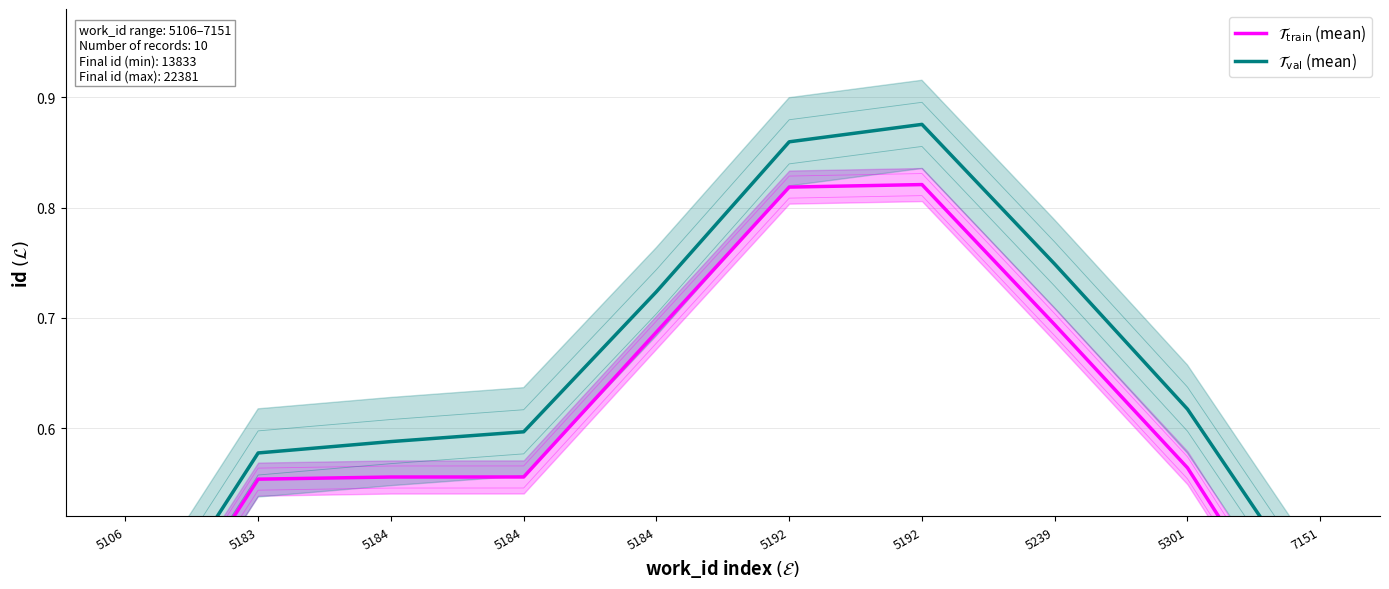

At which category does the chart reach its minimum across all series?

5106